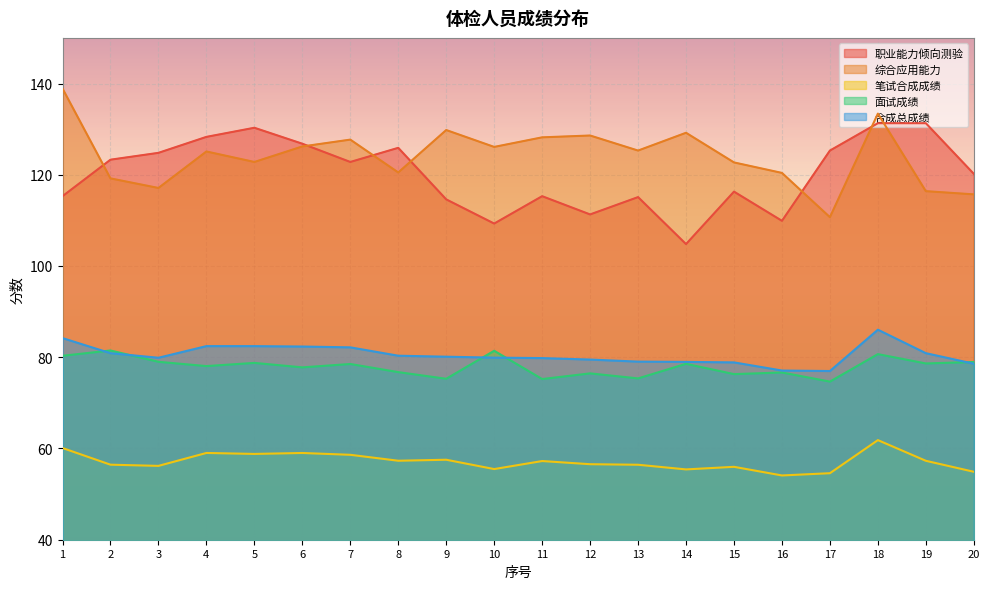

Reading left to right, list all the values displayed in this chart.

职业能力倾向测验: 1=115.3	2=123.3	3=124.8	4=128.3	5=130.3	6=126.8	7=122.8	8=125.9	9=114.6	10=109.3	11=115.3	12=111.3	13=115.1	14=104.8	15=116.3	16=109.9	17=125.3	18=131.3	19=131.3	20=120.2
综合应用能力: 1=138.9	2=119.2	3=117.1	4=125.1	5=122.8	6=126.2	7=127.7	8=120.5	9=129.8	10=126.1	11=128.2	12=128.6	13=125.3	14=129.2	15=122.7	16=120.4	17=110.7	18=133.4	19=116.4	20=115.7
笔试合成成绩: 1=60.1	2=56.4	3=56.2	4=59.0	5=58.8	6=59.0	7=58.6	8=57.3	9=57.5	10=55.5	11=57.2	12=56.6	13=56.4	14=55.4	15=56.0	16=54.1	17=54.6	18=61.8	19=57.3	20=54.9
面试成绩: 1=80.3	2=81.5	3=79.0	4=78.1	5=78.8	6=77.8	7=78.5	8=76.7	9=75.3	10=81.4	11=75.2	12=76.5	13=75.4	14=78.6	15=76.3	16=76.7	17=74.7	18=80.7	19=78.6	20=79.0
合成总成绩: 1=84.2	2=80.9	3=79.9	4=82.4	5=82.4	6=82.3	7=82.2	8=80.3	9=80.1	10=79.9	11=79.8	12=79.5	13=79.0	14=79.0	15=78.9	16=77.1	17=77.0	18=86.0	19=80.9	20=78.6